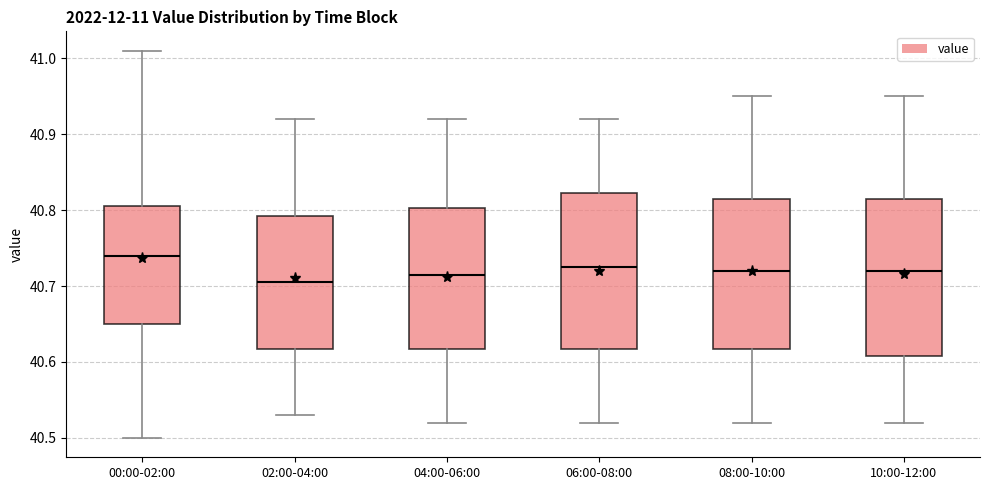

Reading left to right, read every box against the y-axis: the position of its median line, the range the box covers, and the ends of its whiskers. The values are not printed on the chart, so give them approximately, as read against the axis.

00:00-02:00: median 40.74, box 40.65 to 40.81, whiskers 40.50 to 41.01
02:00-04:00: median 40.71, box 40.62 to 40.79, whiskers 40.53 to 40.92
04:00-06:00: median 40.72, box 40.62 to 40.80, whiskers 40.52 to 40.92
06:00-08:00: median 40.73, box 40.62 to 40.82, whiskers 40.52 to 40.92
08:00-10:00: median 40.72, box 40.62 to 40.82, whiskers 40.52 to 40.95
10:00-12:00: median 40.72, box 40.61 to 40.82, whiskers 40.52 to 40.95